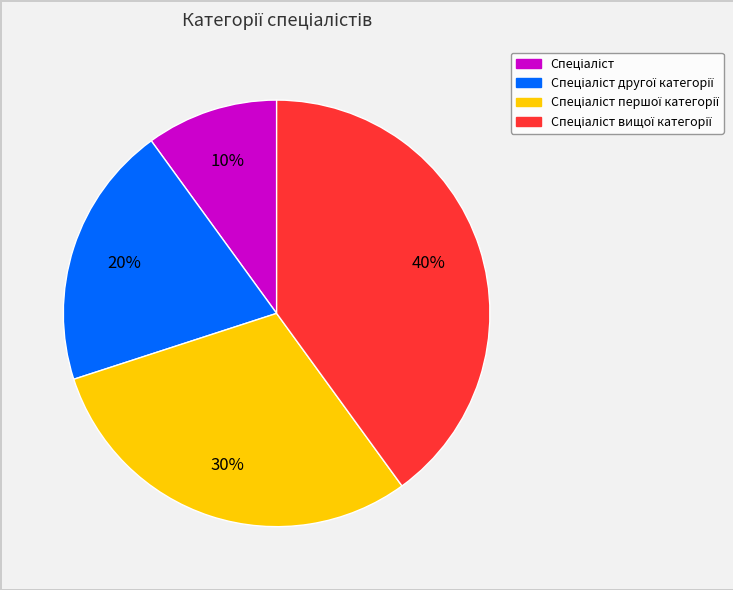

To the nearest percent, what is the difference between the largest and smallest slice percentages?

30%